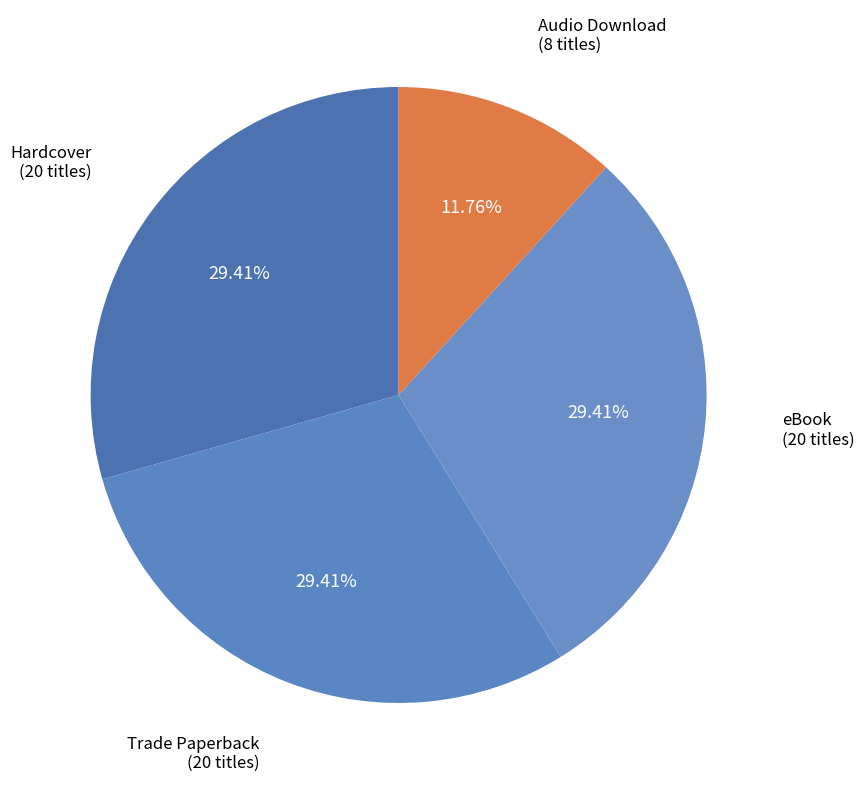

To the nearest percent, what is the average slice percentage?

25%